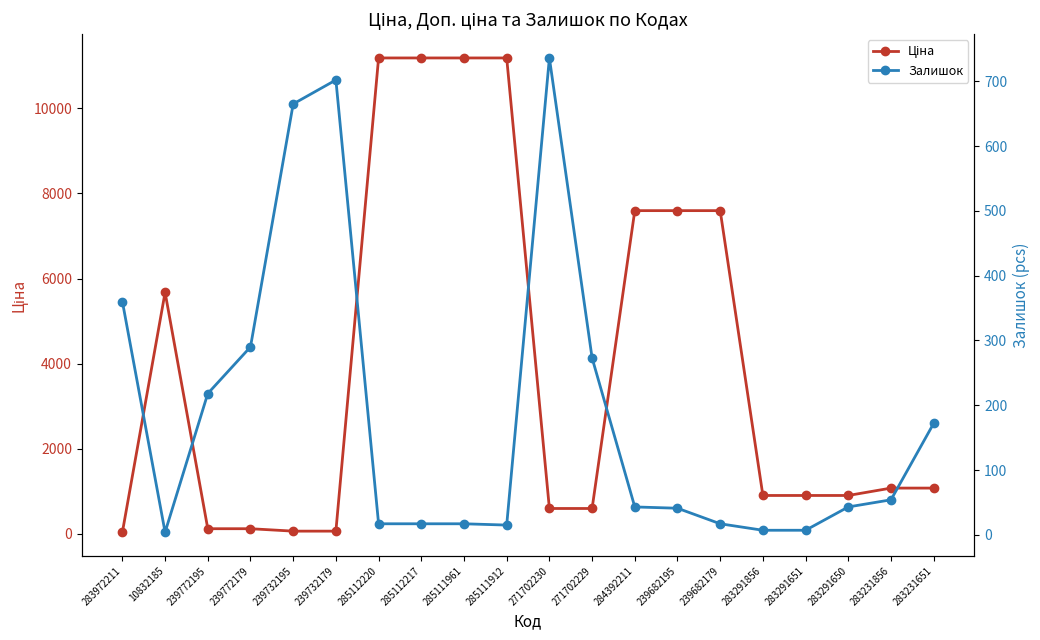

What is the label of the 16th point from the right?

239732195